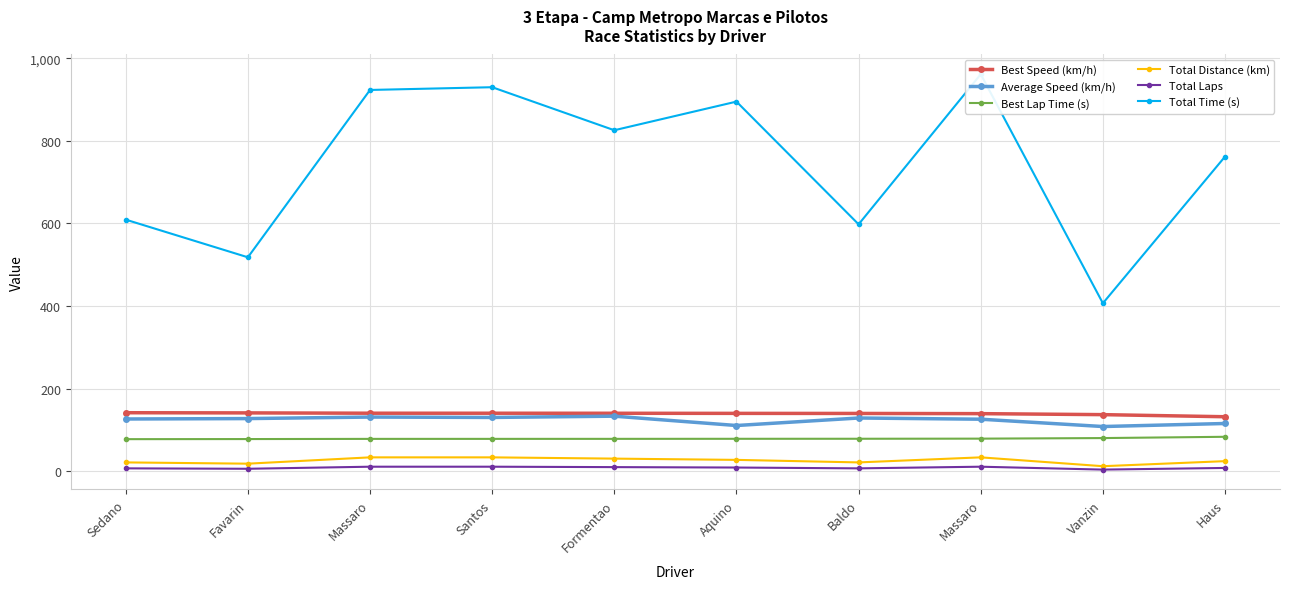

Reading left to right, extract all data points from this chart.

Best Speed (km/h): 141.7	141.3	140.5	140.5	140.4	140.1	139.9	139.5	137.0	132.0
Average Speed (km/h): 126.5	127.5	131.2	130.3	133.3	110.7	128.9	126.0	108.3	115.6
Best Lap Time (s): 77.7	77.9	78.4	78.4	78.4	78.6	78.7	78.9	80.3	83.4
Total Distance (km): 21.4	18.3	33.6	33.6	30.6	27.5	21.4	33.6	12.2	24.5
Total Laps: 7.0	6.0	11.0	11.0	10.0	9.0	7.0	11.0	4.0	8.0
Total Time (s): 609.1	518.0	923.1	929.7	825.6	894.9	597.8	961.1	406.7	761.8